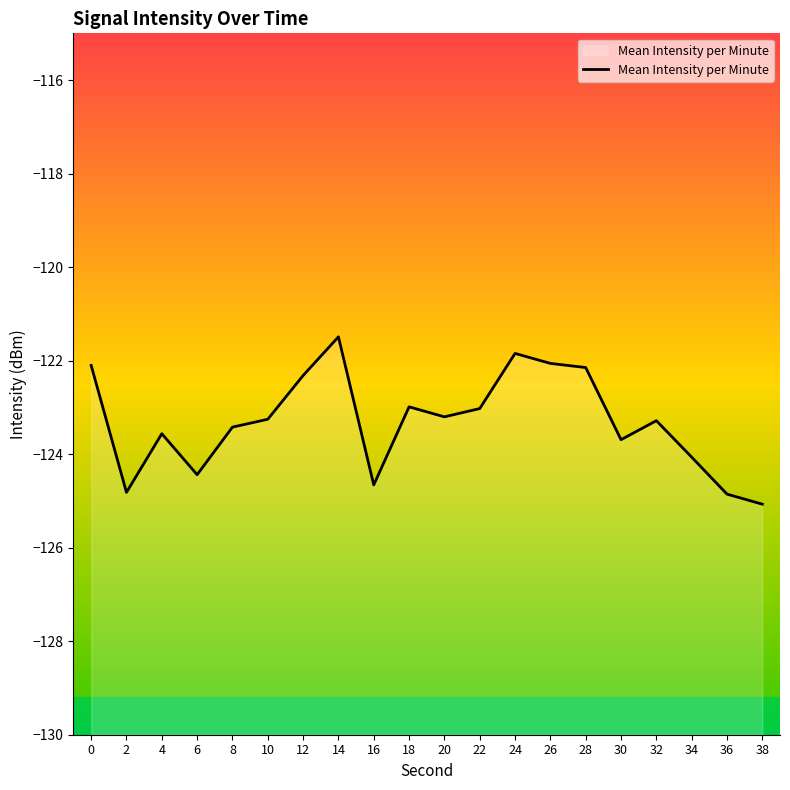

The chart shows a value of -123.4 at 8. True or false?

True